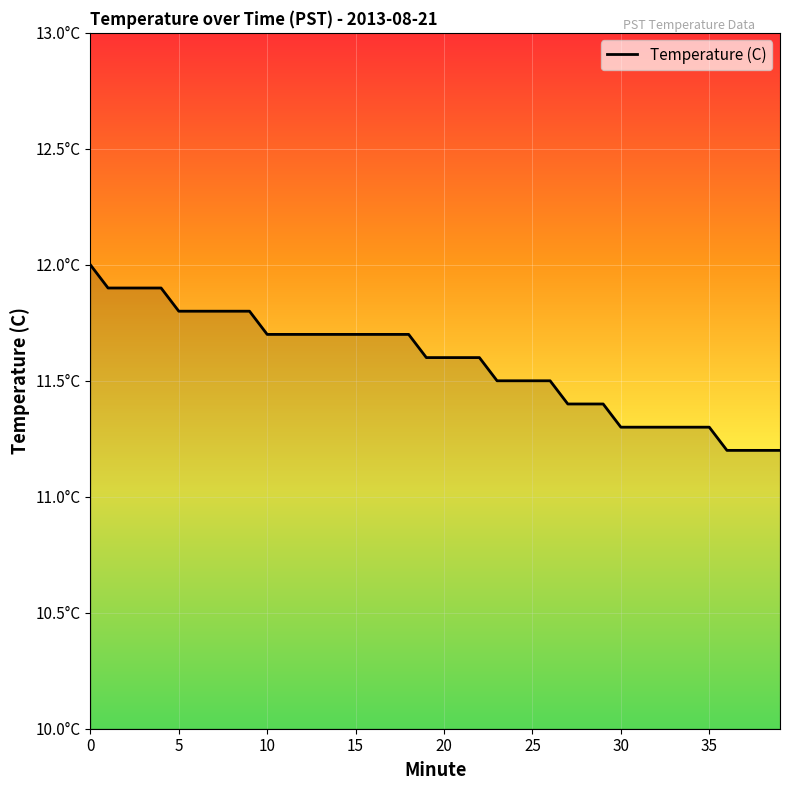

True or false: there are more than 0 points higher than both neighbors.

False